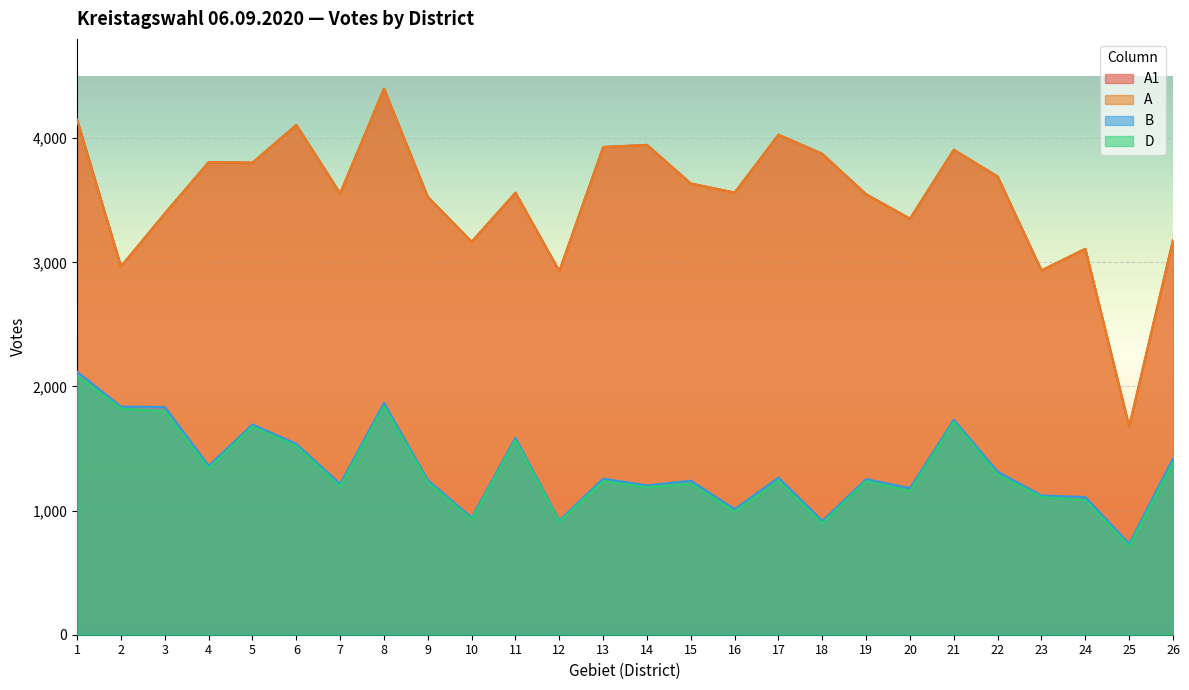

Is it true that D equals 1568 at 11?

True